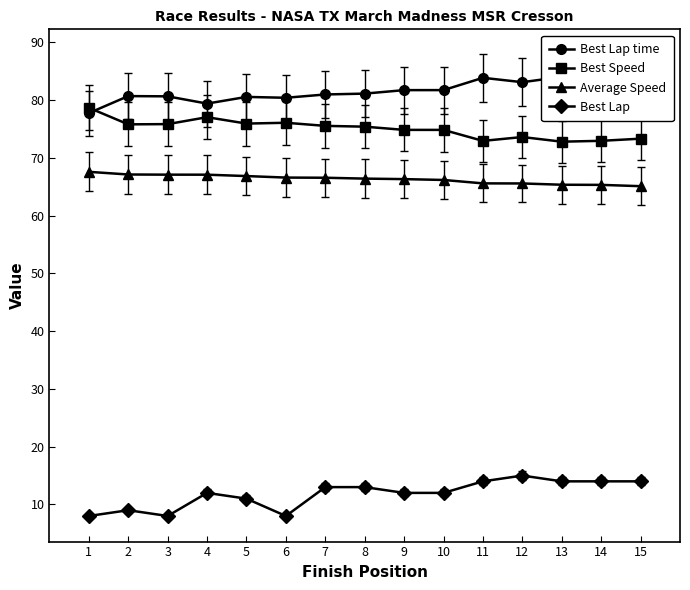

Reading left to right, transcribe all the data shown in this chart.

Best Lap time: 1=77.8	2=80.7	3=80.7	4=79.4	5=80.6	6=80.4	7=81.0	8=81.1	9=81.7	10=81.8	11=83.9	12=83.1	13=84.0	14=83.9	15=83.4
Best Speed: 1=78.7	2=75.8	3=75.9	4=77.1	5=76.0	6=76.1	7=75.6	8=75.4	9=74.9	10=74.9	11=73.0	12=73.6	13=72.8	14=73.0	15=73.3
Average Speed: 1=67.6	2=67.1	3=67.1	4=67.1	5=66.9	6=66.6	7=66.6	8=66.4	9=66.3	10=66.2	11=65.6	12=65.6	13=65.4	14=65.3	15=65.1
Best Lap: 1=8.0	2=9.0	3=8.0	4=12.0	5=11.0	6=8.0	7=13.0	8=13.0	9=12.0	10=12.0	11=14.0	12=15.0	13=14.0	14=14.0	15=14.0